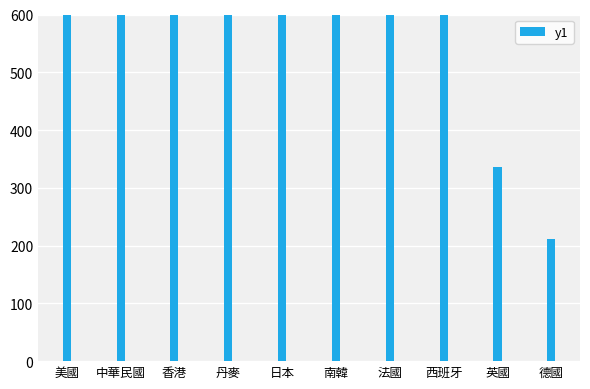

List the labels in order of value, largest first.

美國, 中華民國, 香港, 丹麥, 日本, 南韓, 法國, 西班牙, 英國, 德國